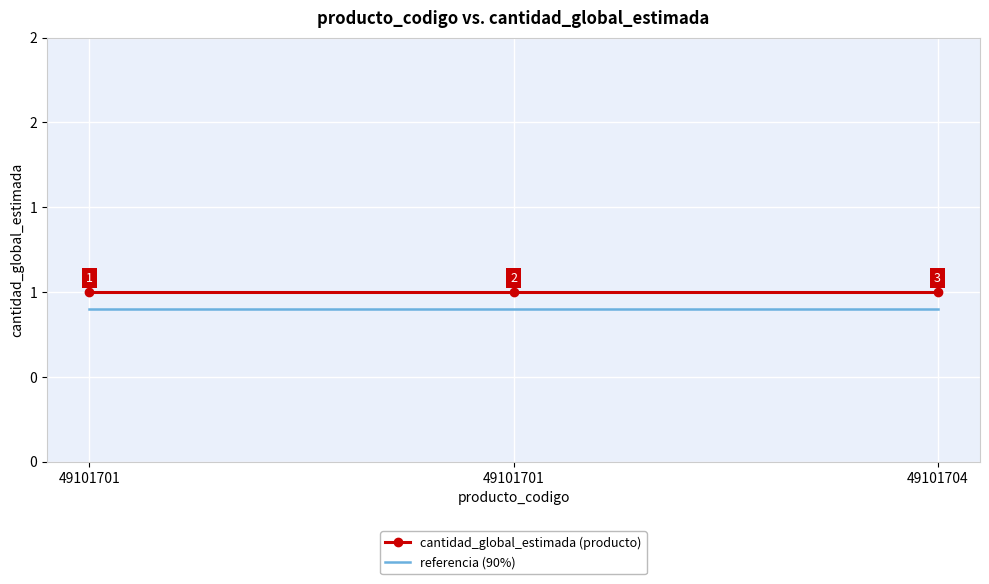

True or false: referencia (90%) has a value of 0.9 at 49101704.

True